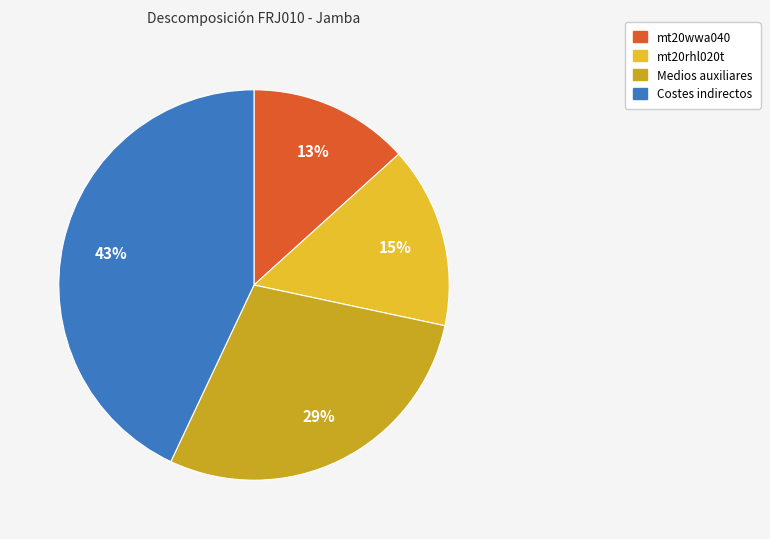

True or false: mt20wwa040 accounts for 1% of the total.

False